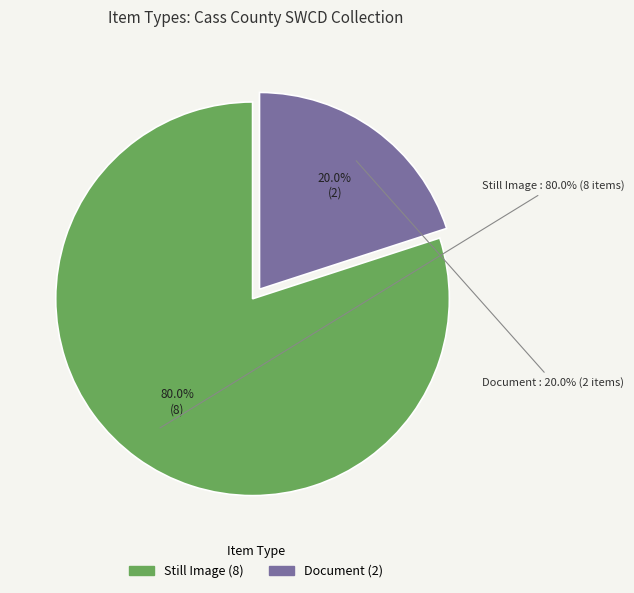

What percentage do Document and Photograph together represent?

20.0%